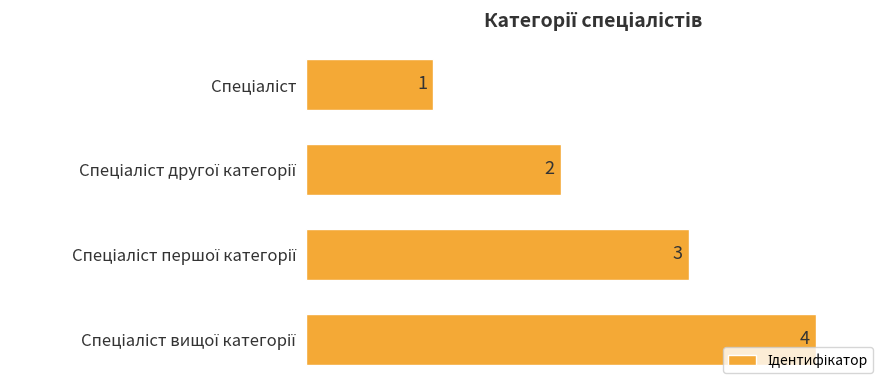

What is the smallest value displayed?

1